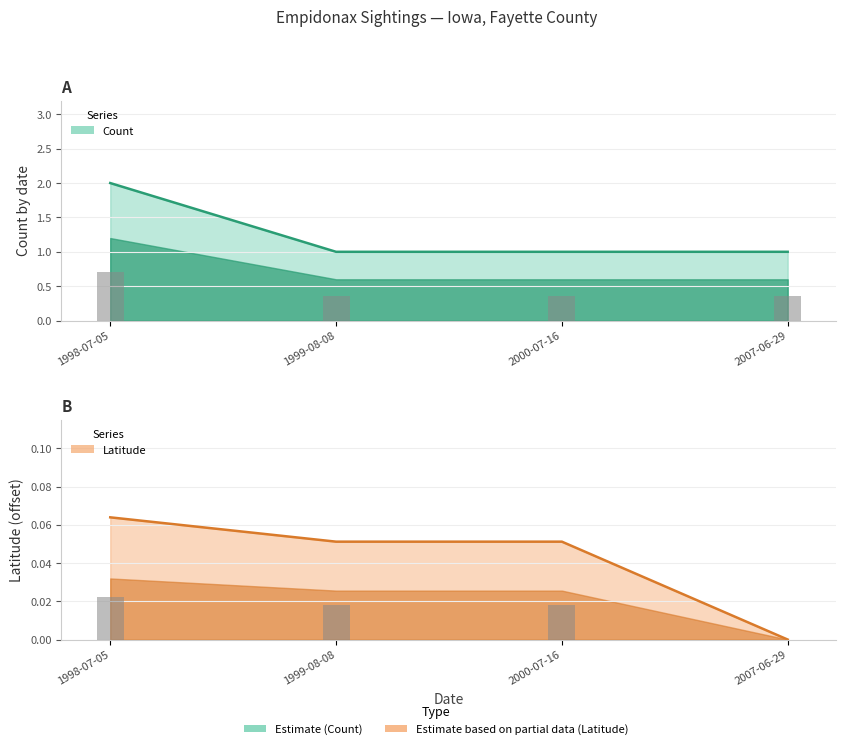

How many groups of bars are there?

4